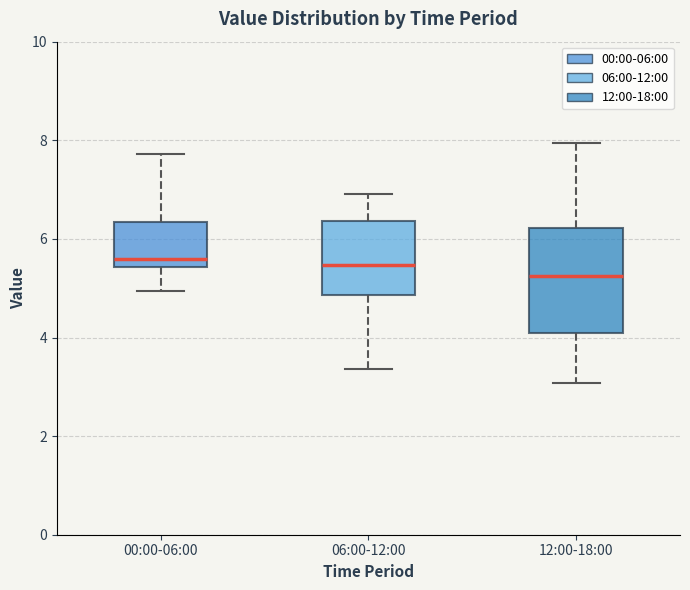

Comparing the boxes themselves (not the whiskers), which one is the tallest?

12:00-18:00